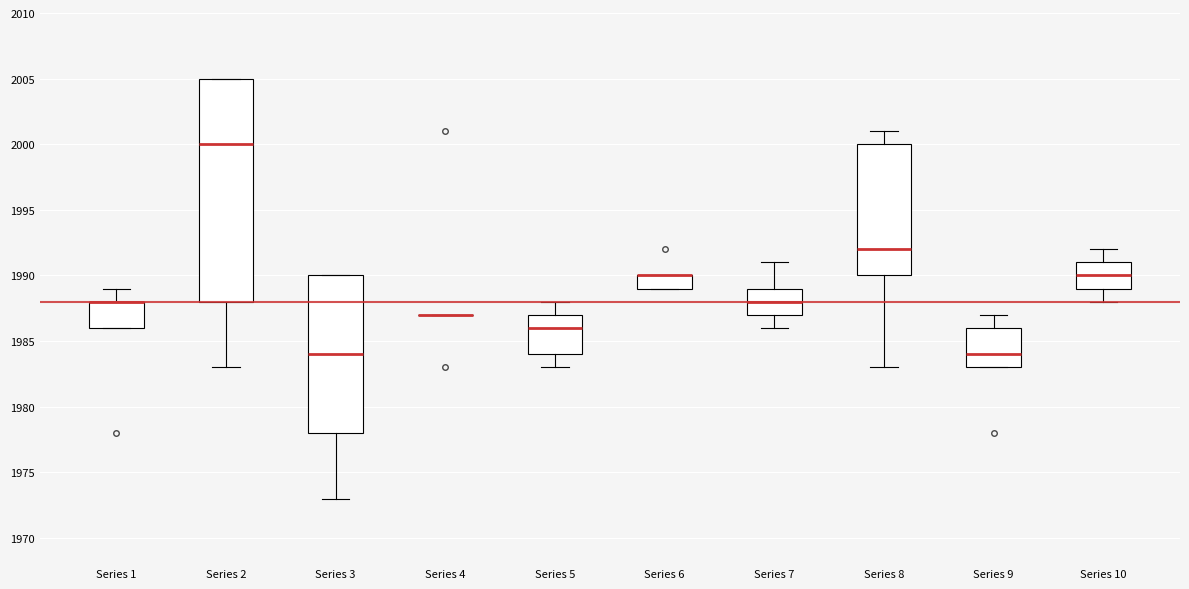

Which box is the tallest, from its lower edge to its upper edge?

Series 2